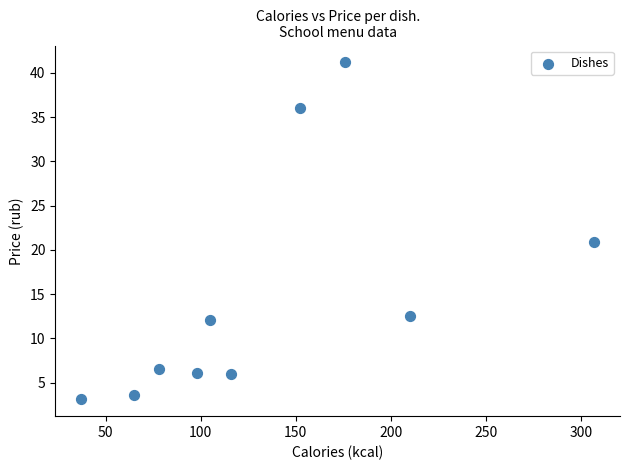

What is the average Y value?

14.8